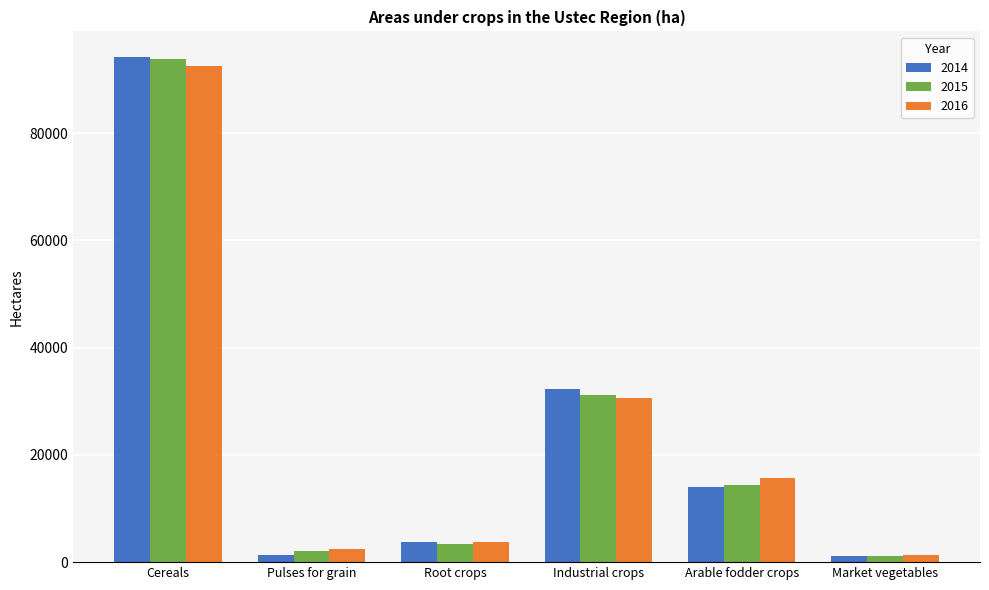

At which label is 2016 closest to 46944?

Industrial crops